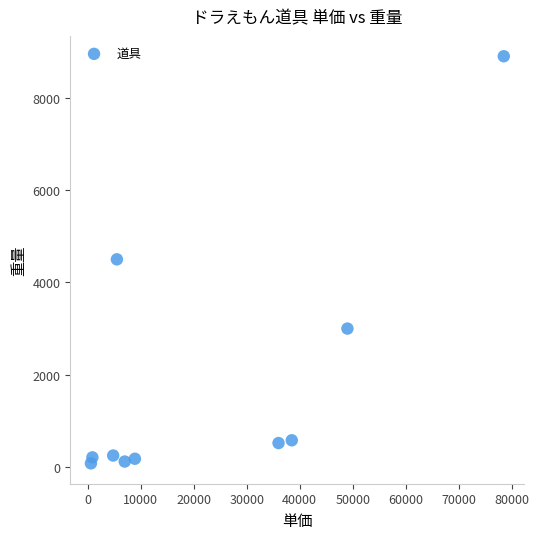

What is the average Y value?

1834